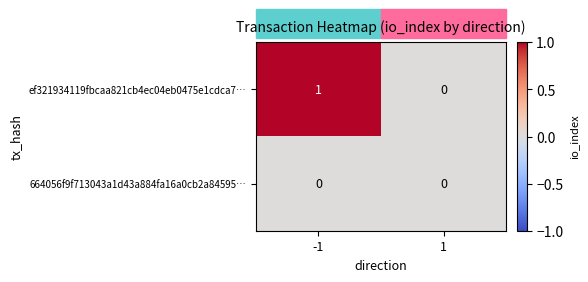

Between -1 and 1, which series saw the biggest shift?

ef321934119fbcaa821cb4ec04eb0475e1cdca7…